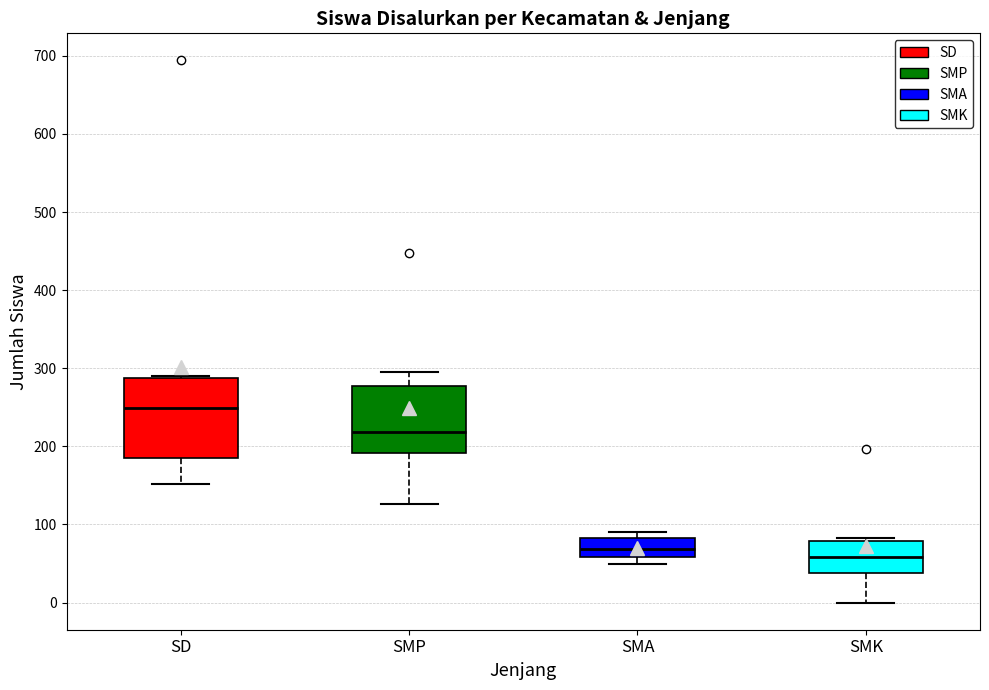

Which box's median line is the lowest?

SMK